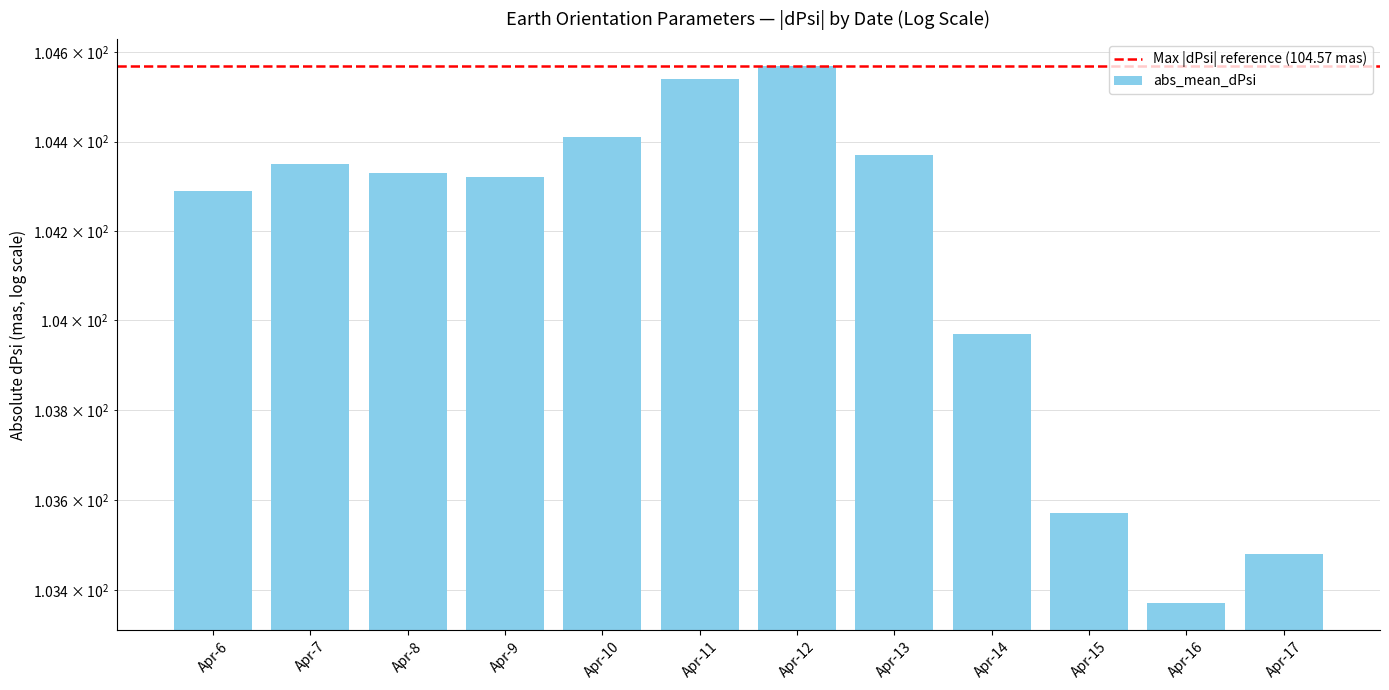

What is the value of the 4th bar from the left?

104.3